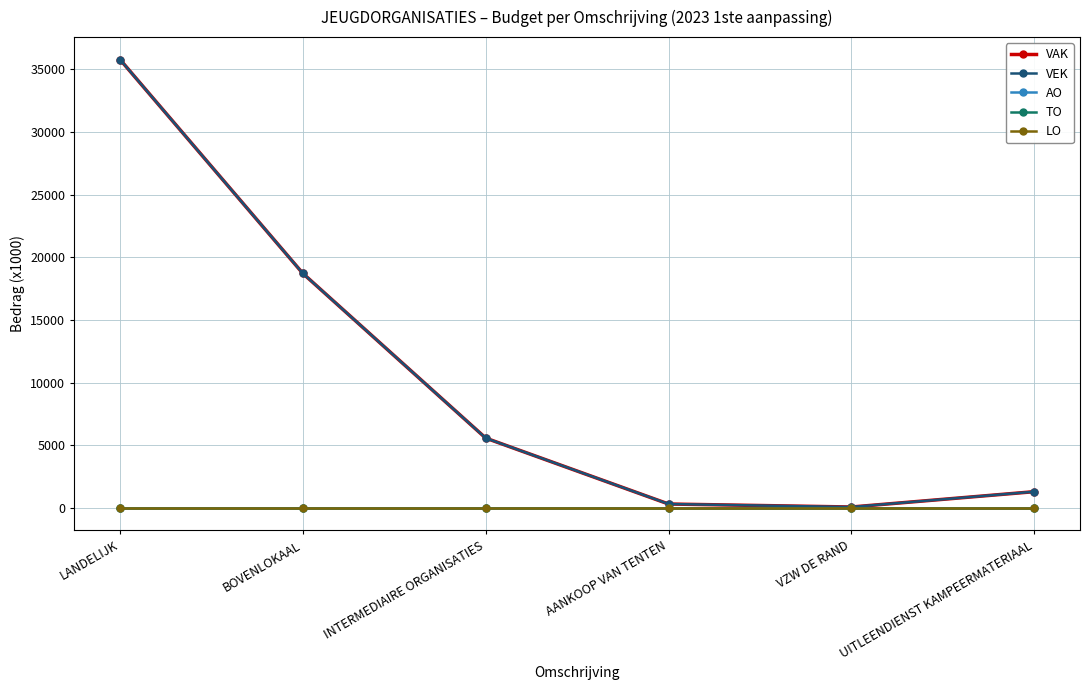

True or false: VAK has a value of 24990 at BOVENLOKAAL.

False